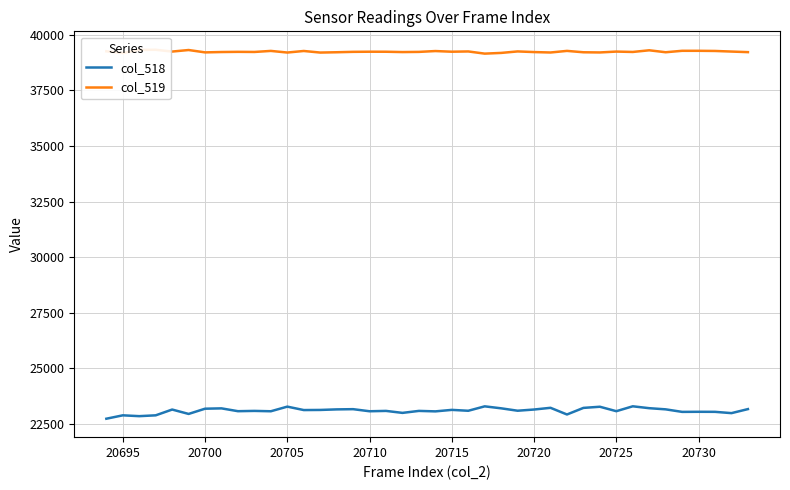

List the series in order of their overall mean, highest first.

col_519, col_518